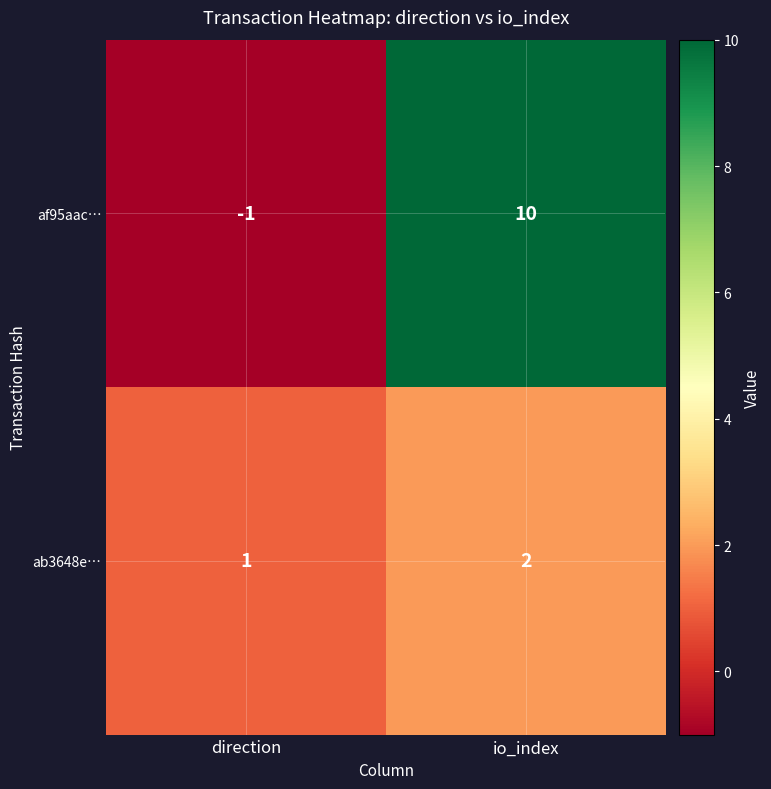

Which category has the highest value in the ab3648e… series?

io_index